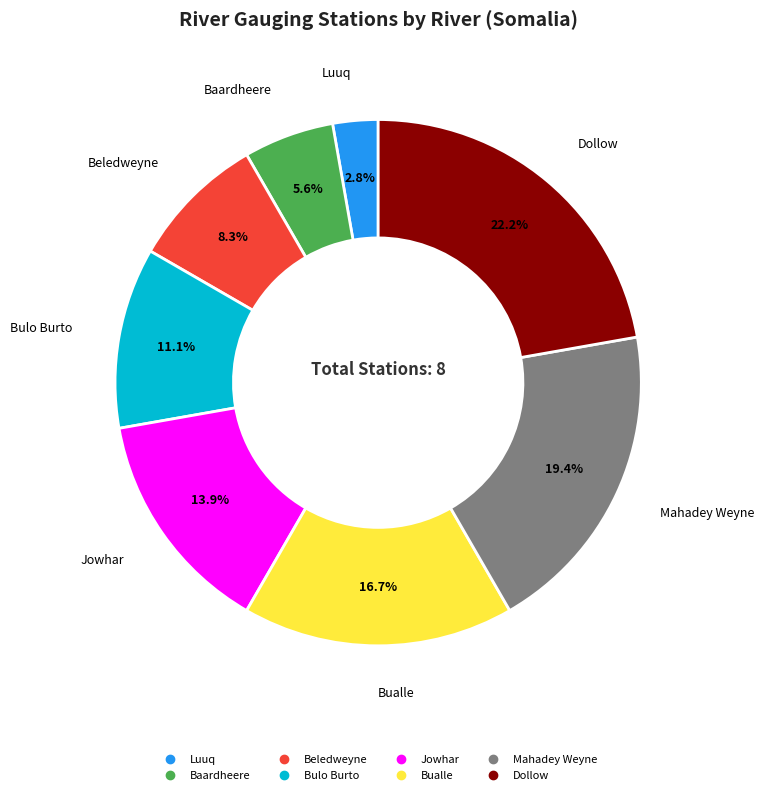

Which has a higher value, Bulo Burto or Baardheere?

Bulo Burto